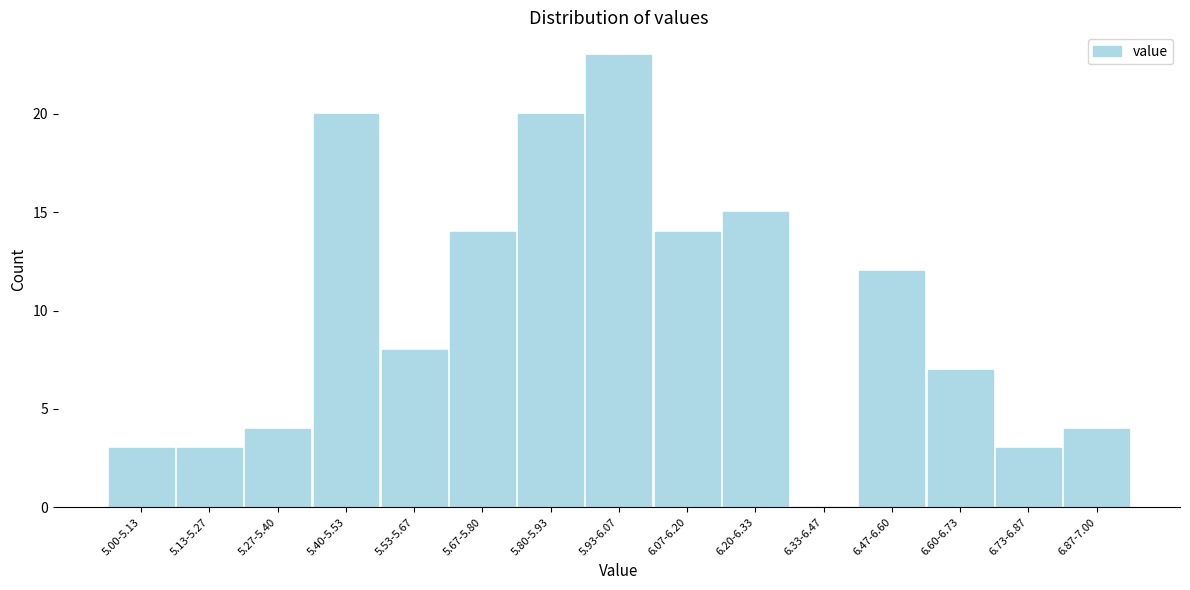

Reading left to right, list all the values displayed in this chart.

5.00-5.13=3	5.13-5.27=3	5.27-5.40=4	5.40-5.53=20	5.53-5.67=8	5.67-5.80=14	5.80-5.93=20	5.93-6.07=23	6.07-6.20=14	6.20-6.33=15	6.33-6.47=0	6.47-6.60=12	6.60-6.73=7	6.73-6.87=3	6.87-7.00=4